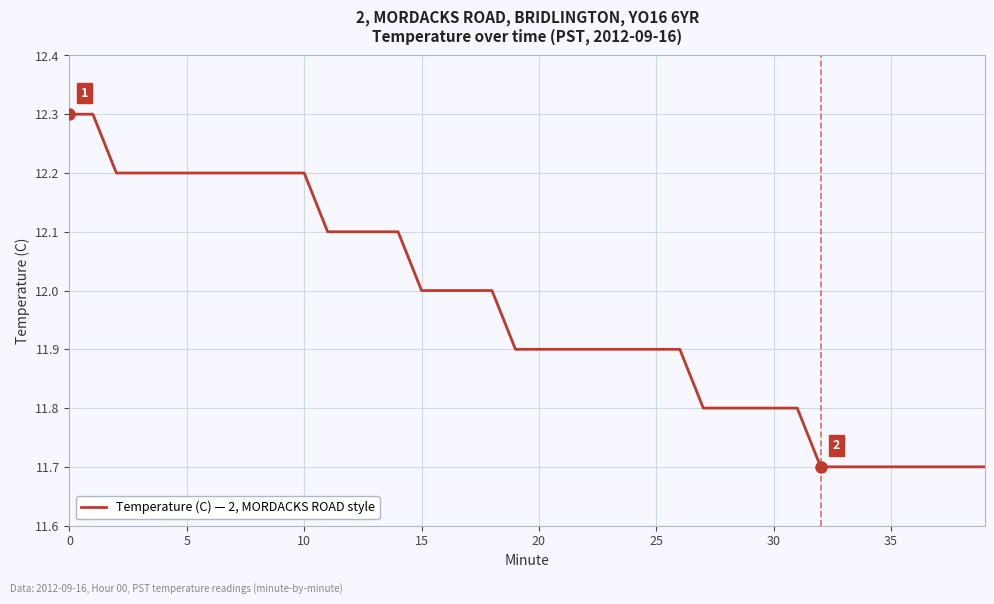

What is the difference between the maximum and minimum values?

0.6